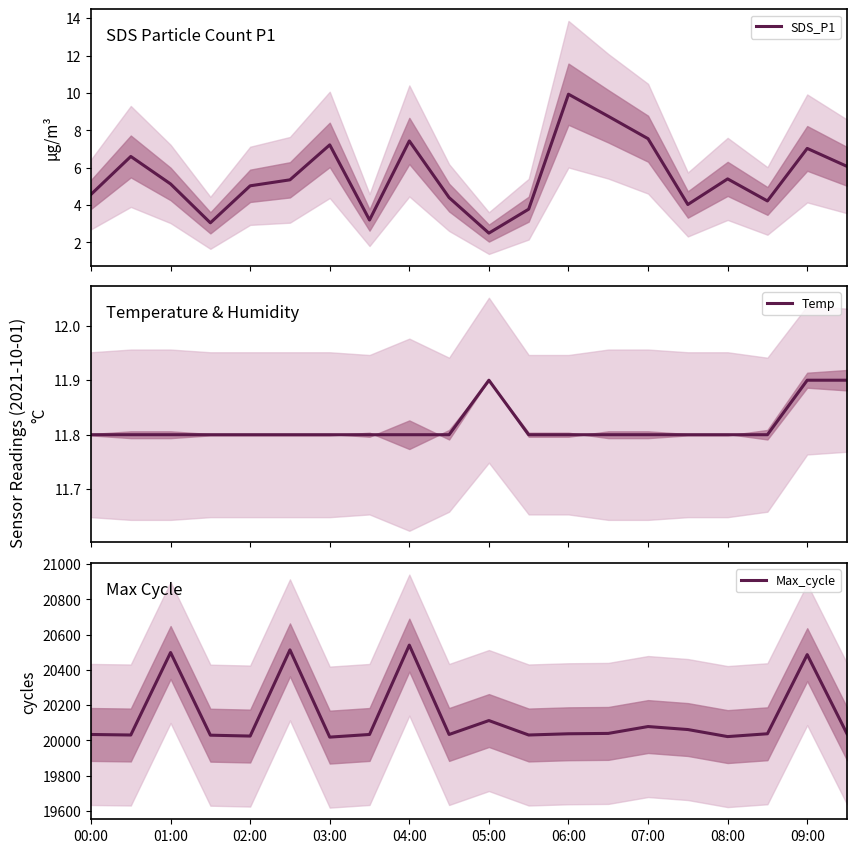

What is the value of the Max_cycle point at the 13th from the left?

20038.0